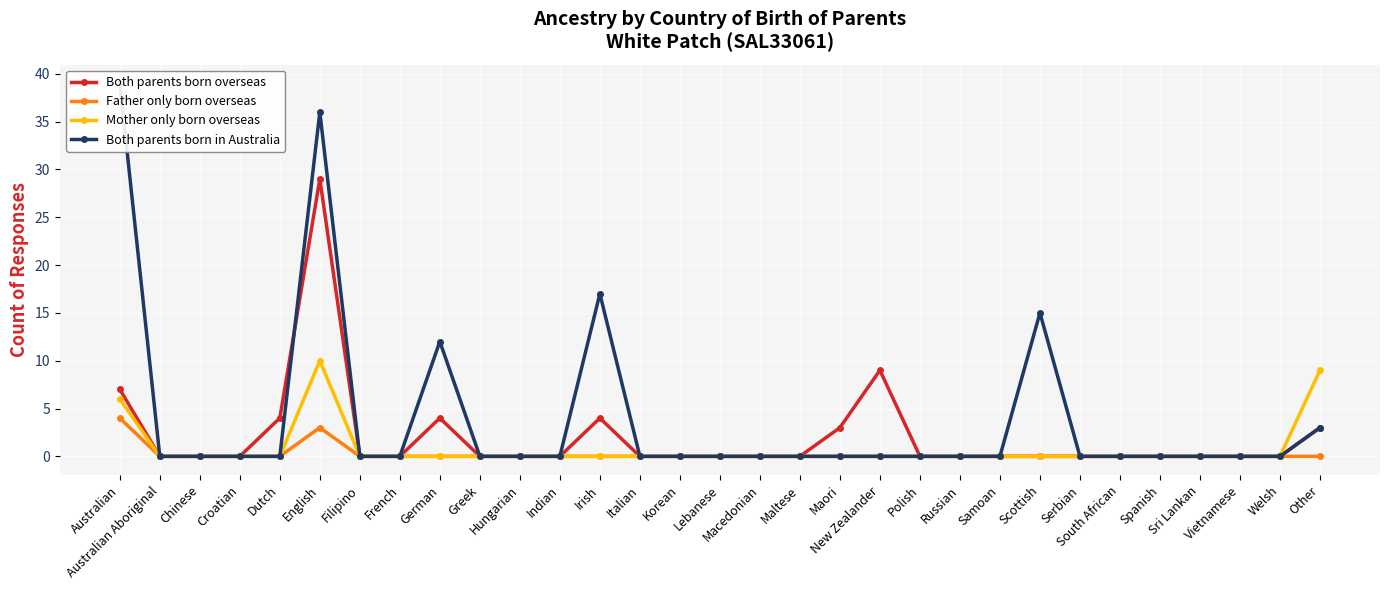

Reading right to left, what are all the values shown in this chart?

Both parents born overseas: Other=3	Welsh=0	Vietnamese=0	Sri Lankan=0	Spanish=0	South African=0	Serbian=0	Scottish=0	Samoan=0	Russian=0	Polish=0	New Zealander=9	Maori=3	Maltese=0	Macedonian=0	Lebanese=0	Korean=0	Italian=0	Irish=4	Indian=0	Hungarian=0	Greek=0	German=4	French=0	Filipino=0	English=29	Dutch=4	Croatian=0	Chinese=0	Australian Aboriginal=0	Australian=7
Father only born overseas: Other=0	Welsh=0	Vietnamese=0	Sri Lankan=0	Spanish=0	South African=0	Serbian=0	Scottish=0	Samoan=0	Russian=0	Polish=0	New Zealander=0	Maori=0	Maltese=0	Macedonian=0	Lebanese=0	Korean=0	Italian=0	Irish=0	Indian=0	Hungarian=0	Greek=0	German=0	French=0	Filipino=0	English=3	Dutch=0	Croatian=0	Chinese=0	Australian Aboriginal=0	Australian=4
Mother only born overseas: Other=9	Welsh=0	Vietnamese=0	Sri Lankan=0	Spanish=0	South African=0	Serbian=0	Scottish=0	Samoan=0	Russian=0	Polish=0	New Zealander=0	Maori=0	Maltese=0	Macedonian=0	Lebanese=0	Korean=0	Italian=0	Irish=0	Indian=0	Hungarian=0	Greek=0	German=0	French=0	Filipino=0	English=10	Dutch=0	Croatian=0	Chinese=0	Australian Aboriginal=0	Australian=6
Both parents born in Australia: Other=3	Welsh=0	Vietnamese=0	Sri Lankan=0	Spanish=0	South African=0	Serbian=0	Scottish=15	Samoan=0	Russian=0	Polish=0	New Zealander=0	Maori=0	Maltese=0	Macedonian=0	Lebanese=0	Korean=0	Italian=0	Irish=17	Indian=0	Hungarian=0	Greek=0	German=12	French=0	Filipino=0	English=36	Dutch=0	Croatian=0	Chinese=0	Australian Aboriginal=0	Australian=39